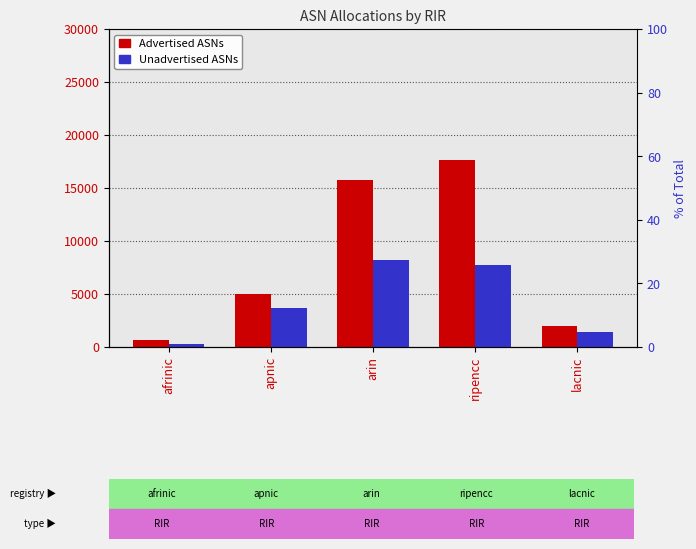

Between apnic and afrinic, which is larger?

apnic